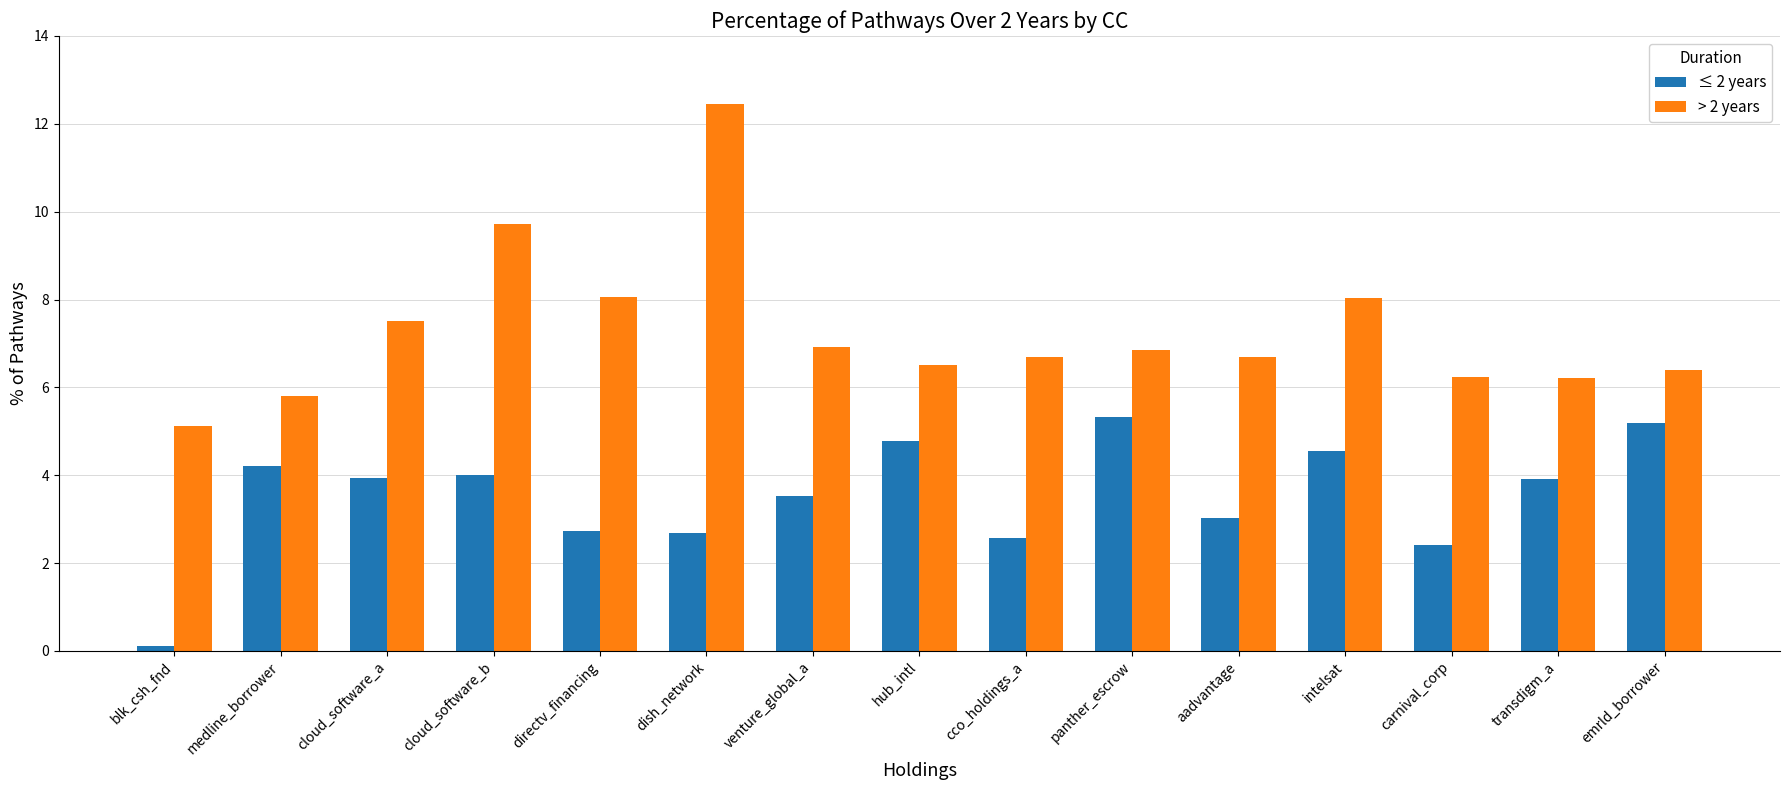

What is the difference between the maximum and second lowest values in the ≤ 2 years series?

2.9